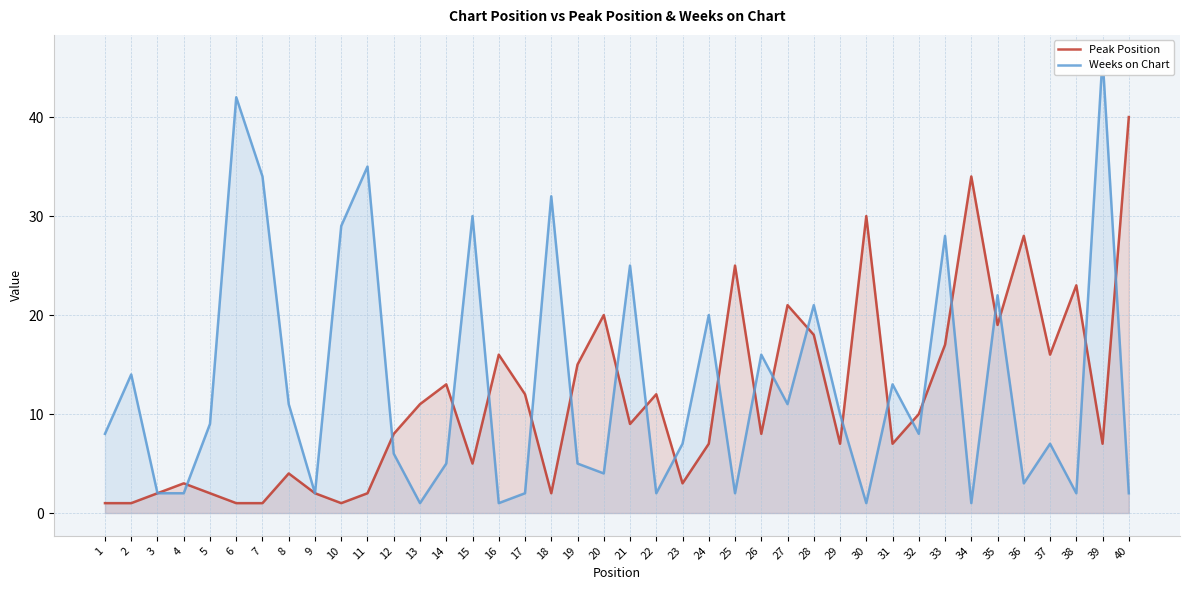

Which category has the highest value across all series?

39